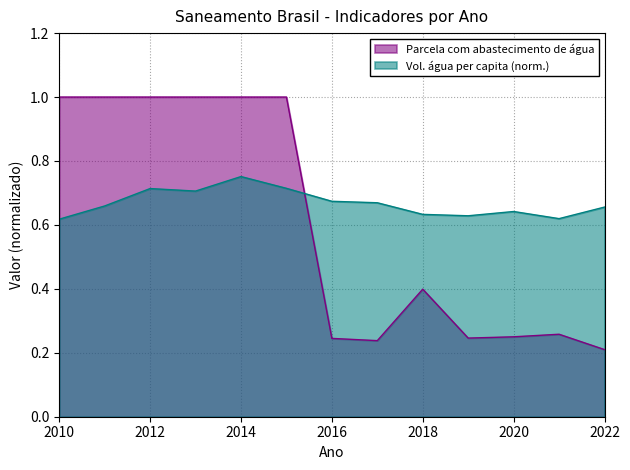

Is it true that Parcela com abastecimento de água equals 0.2 at 2022?

True